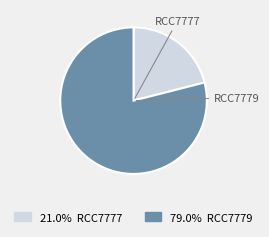

Is the sum of RCC7777 and RCC7779 greater than half?

Yes